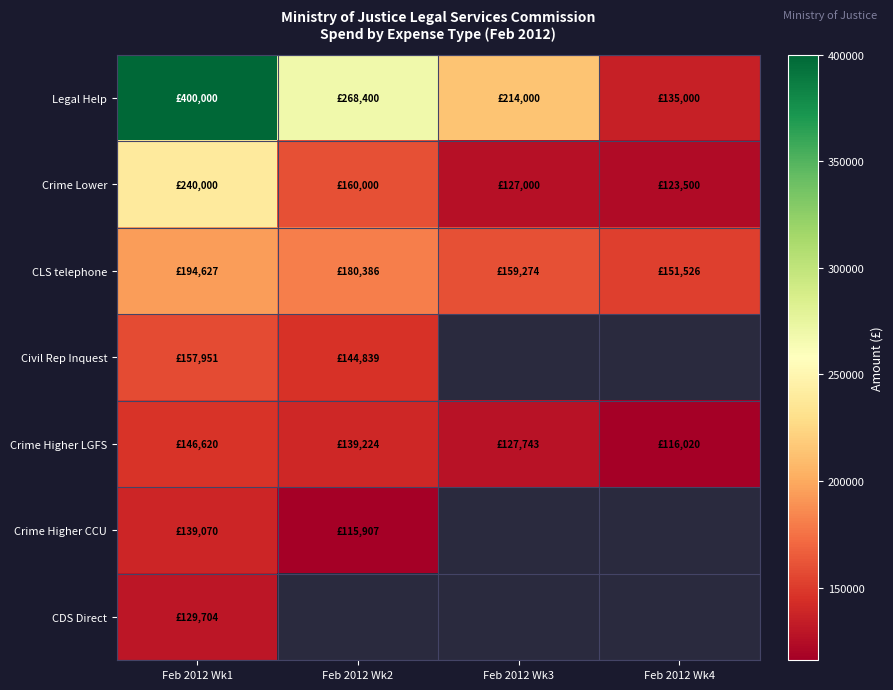

What is the total value across all series at Feb 2012 Wk1?

1407972.0